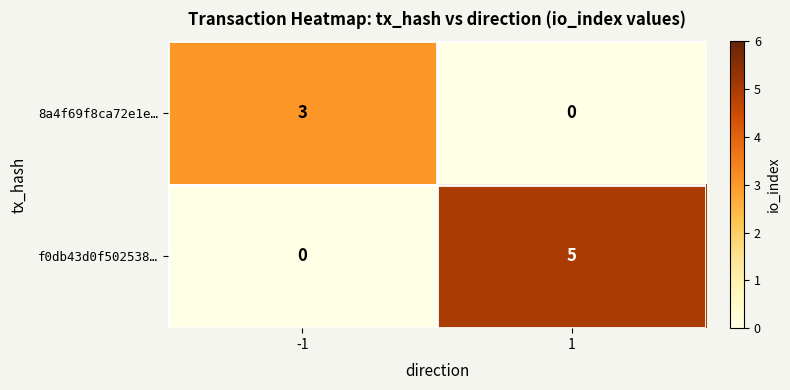

What is the spread (max minus min) of values at 1?

5